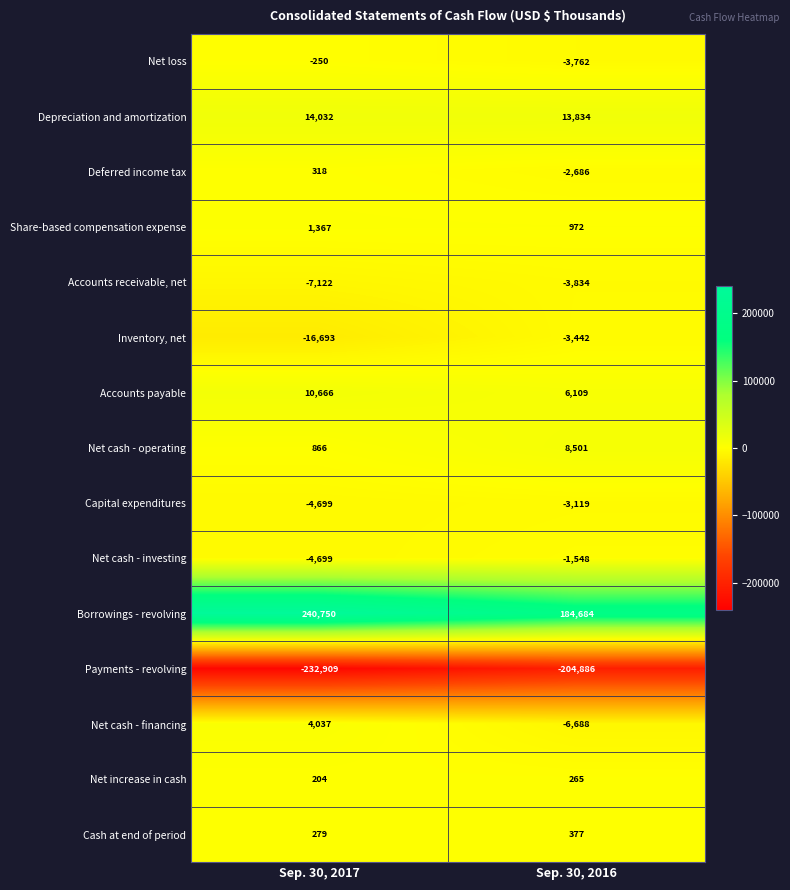

Which series has the largest range (max minus min)?

Borrowings - revolving